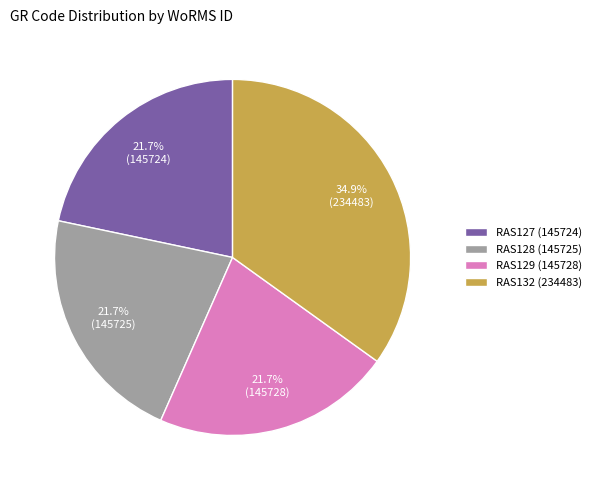

Which has a higher value, RAS132 or RAS127?

RAS132